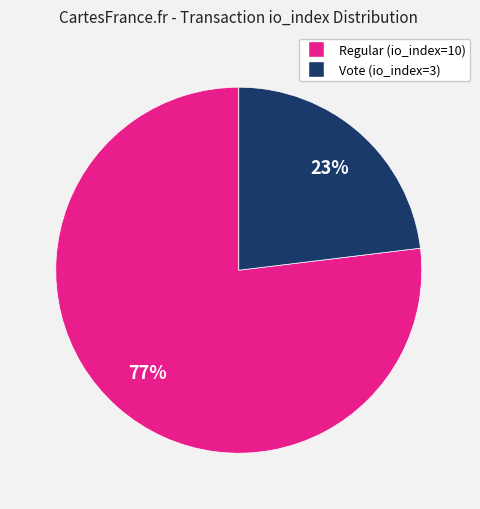

What is the ratio of the value at Regular (io_index=10) to the value at Vote (io_index=3)?

3.3